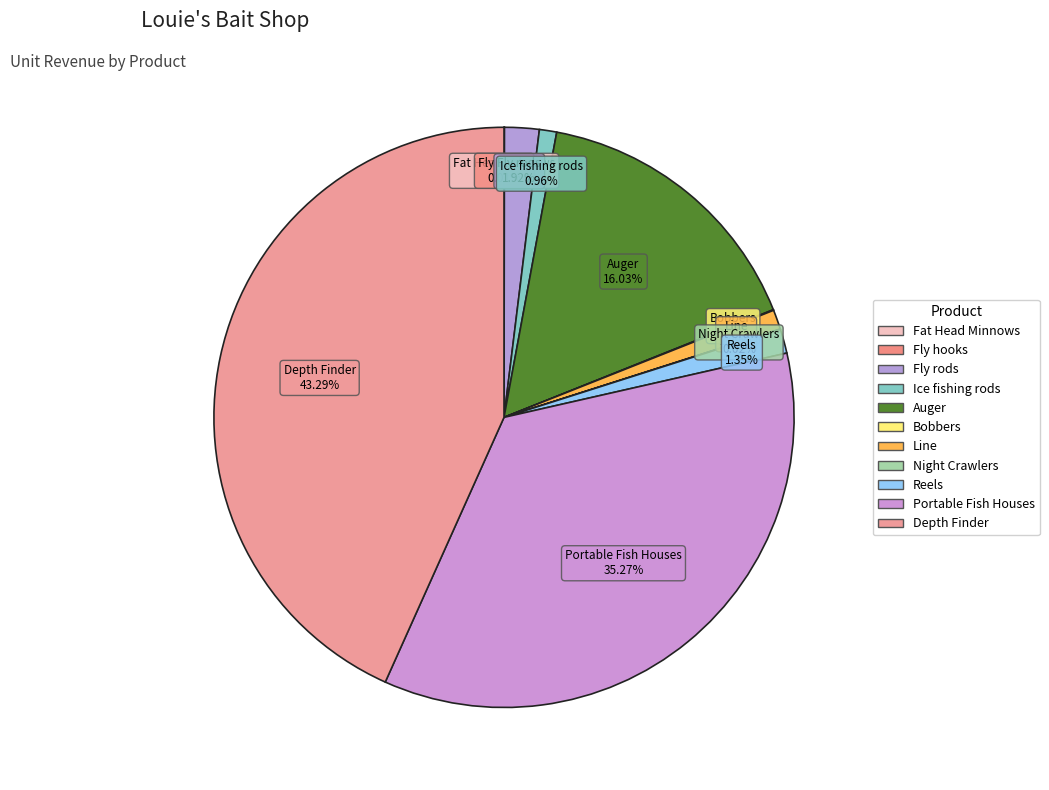

To the nearest percent, what is the combined percentage of Ice fishing rods and Line?

2%